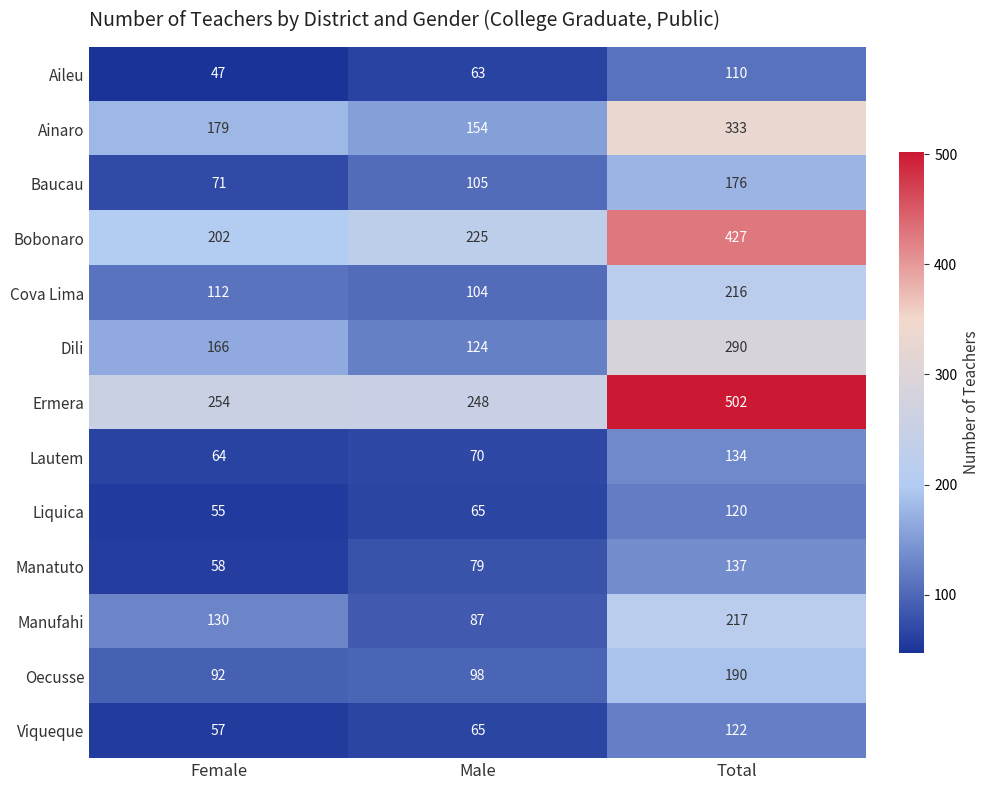

Which series has the widest spread of values?

Ermera